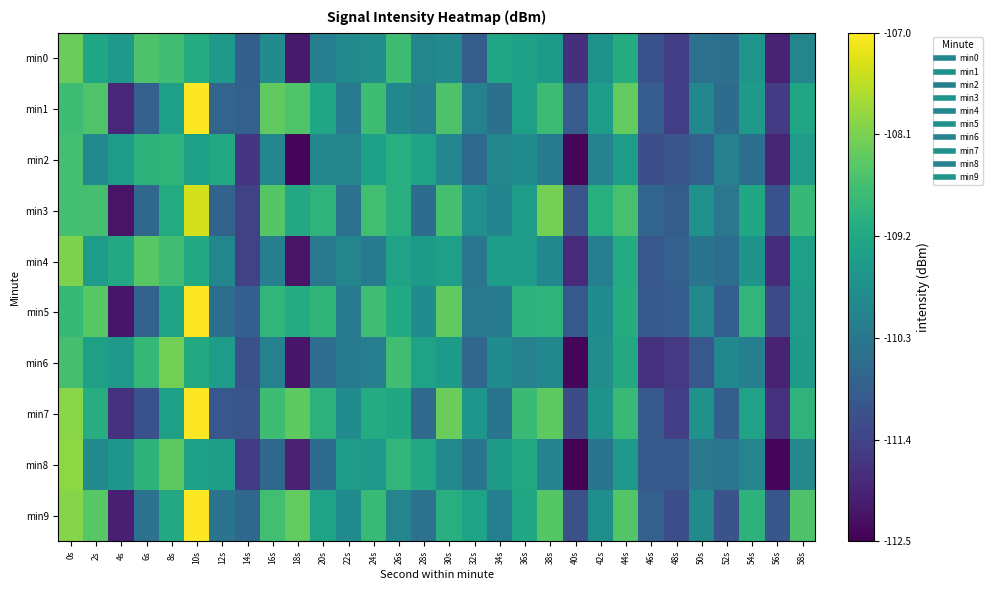

What is the total value across all series at 32s?

-1101.9